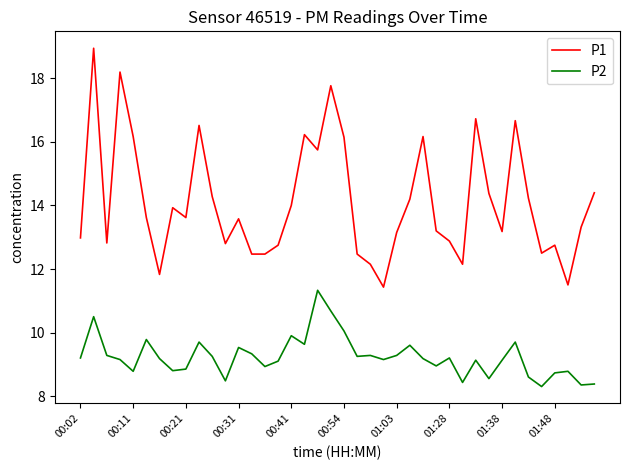

Which series has the largest range (max minus min)?

P1